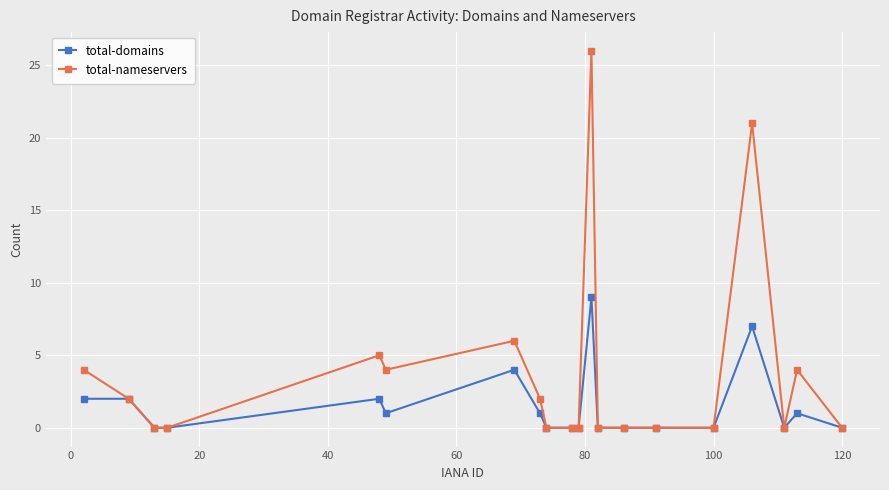

What is the value of the total-domains point at the 19th from the left?

1